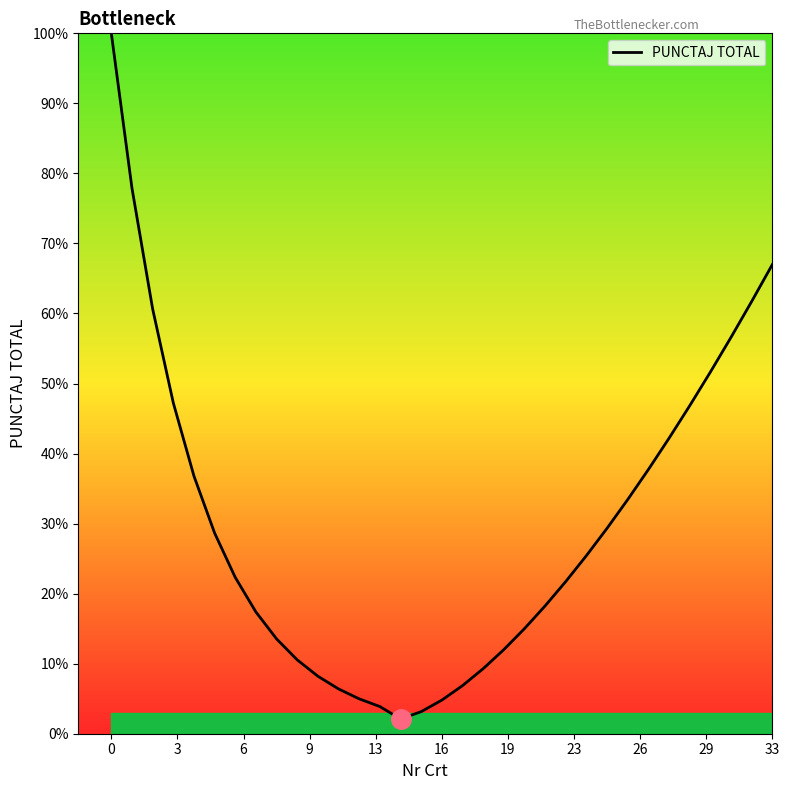

What is the difference between the maximum and minimum values?

97.9